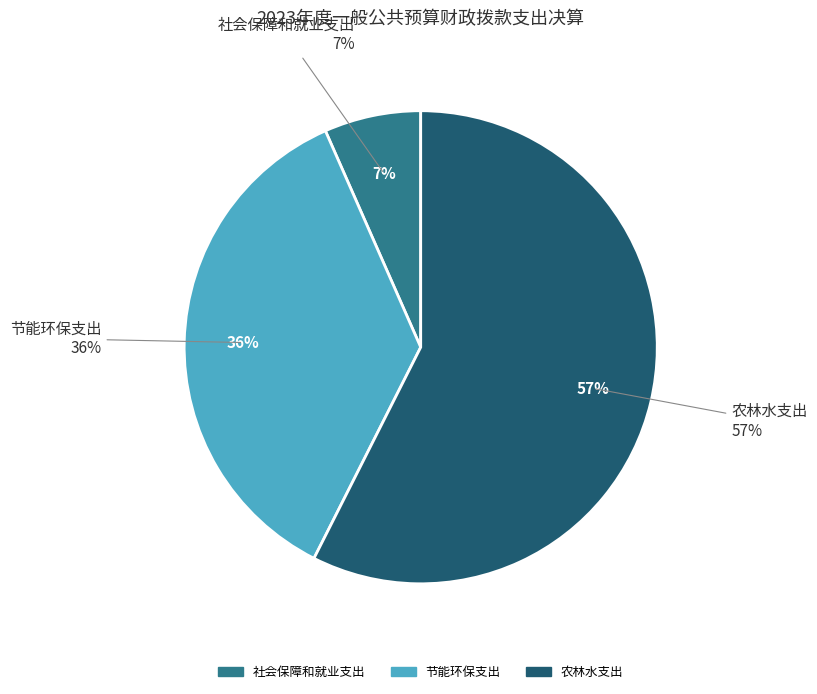

Is there a majority slice in this chart?

Yes